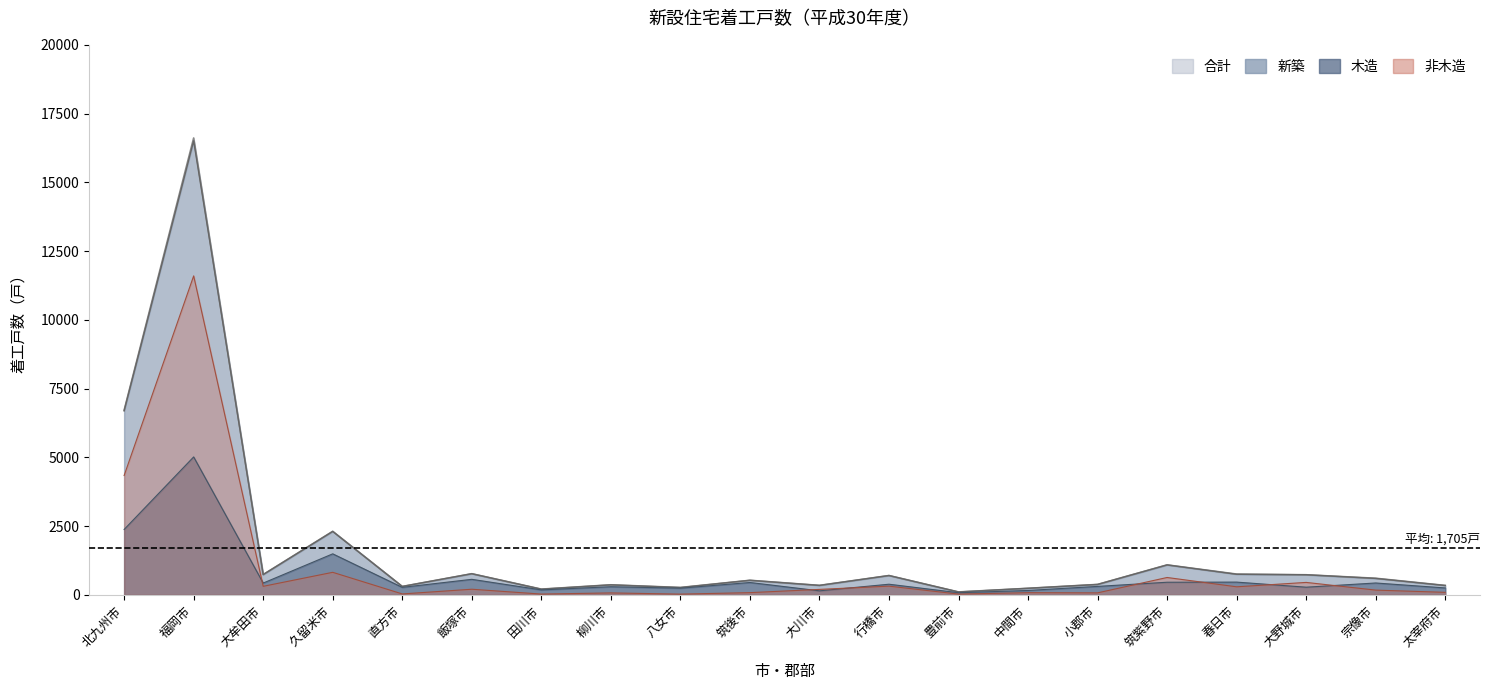

Reading left to right, what are all the values shown in this chart?

合計: 北九州市=6716	福岡市=16613	大牟田市=738	久留米市=2310	直方市=305	飯塚市=768	田川市=208	柳川市=365	八女市=268	筑後市=529	大川市=344	行橋市=702	豊前市=105	中間市=238	小郡市=379	筑紫野市=1089	春日市=755	大野城市=730	宗像市=603	太宰府市=342
新築: 北九州市=6688	福岡市=16509	大牟田市=736	久留米市=2305	直方市=305	飯塚市=768	田川市=206	柳川市=363	八女市=265	筑後市=528	大川市=343	行橋市=702	豊前市=105	中間市=238	小郡市=378	筑紫野市=1088	春日市=748	大野城市=730	宗像市=597	太宰府市=339
木造: 北九州市=2377	福岡市=5015	大牟田市=428	久留米市=1491	直方市=272	飯塚市=564	田川市=180	柳川市=295	八女市=242	筑後市=449	大川市=146	行橋市=386	豊前市=77	中間市=159	小郡市=307	筑紫野市=458	春日市=463	大野城市=278	宗像市=431	太宰府市=251
非木造: 北九州市=4339	福岡市=11598	大牟田市=310	久留米市=819	直方市=33	飯塚市=204	田川市=28	柳川市=70	八女市=26	筑後市=80	大川市=198	行橋市=316	豊前市=28	中間市=79	小郡市=72	筑紫野市=631	春日市=292	大野城市=452	宗像市=172	太宰府市=91